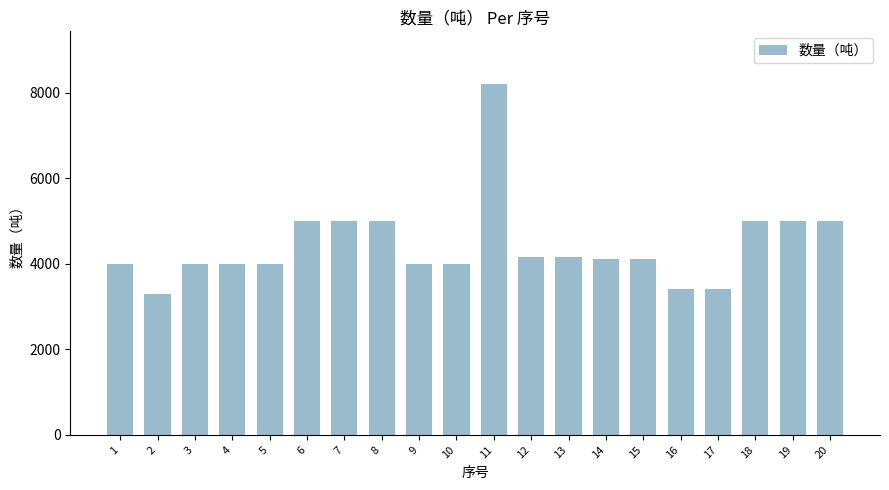

Reading left to right, extract all data points from this chart.

4000	3300	4000	4000	4000	5000	5000	5000	4000	4000	8200	4150	4150	4100	4100	3400	3400	5000	5000	5000